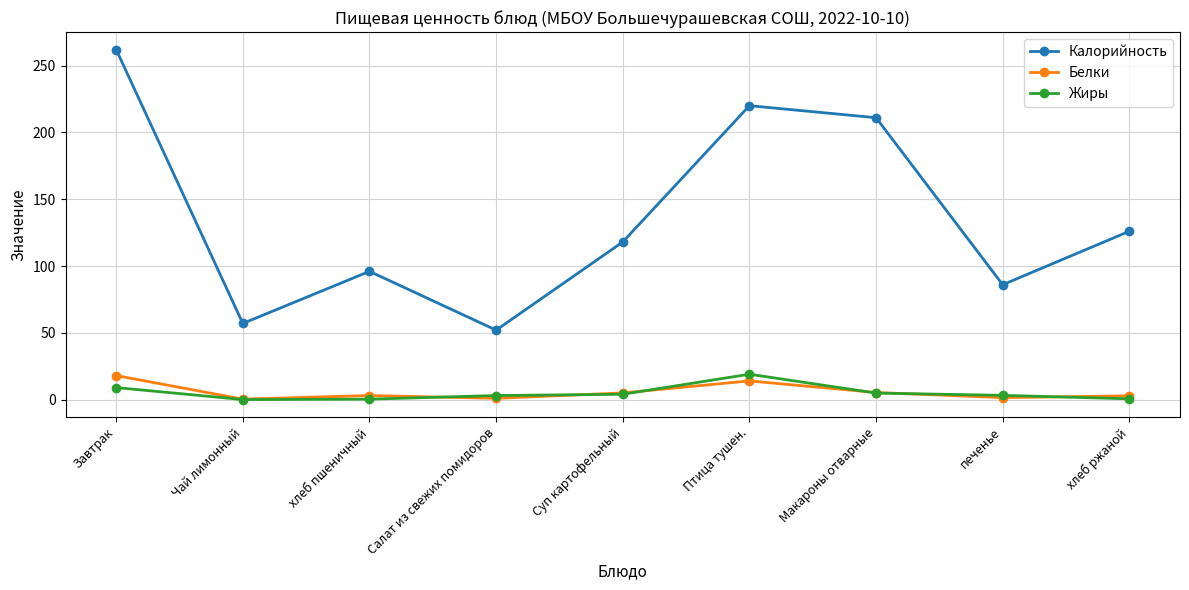

True or false: Жиры and Калорийность intersect in this chart.

False